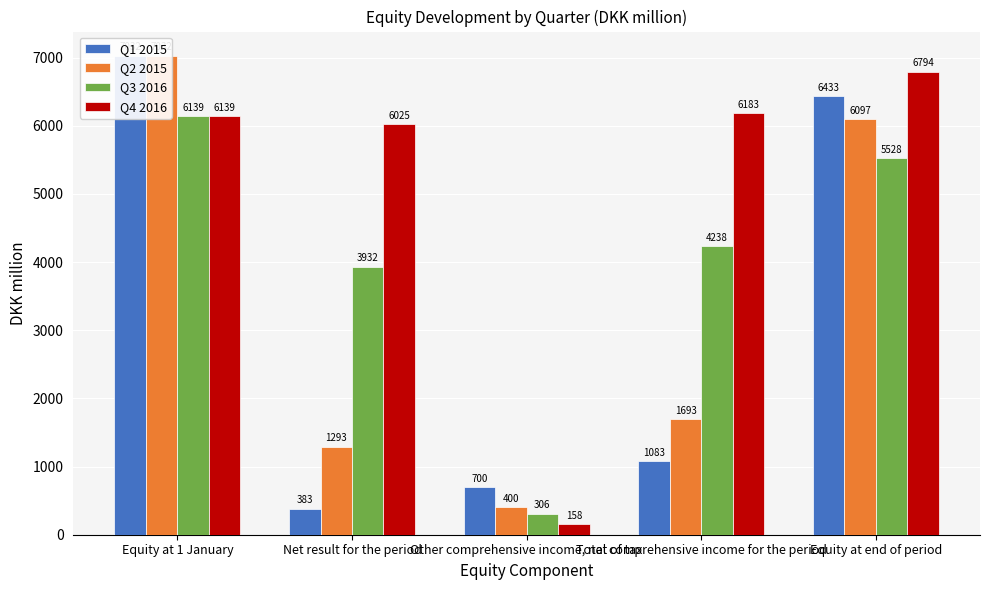

Which has a higher value, Total comprehensive income for the period or Equity at 1 January?

Equity at 1 January